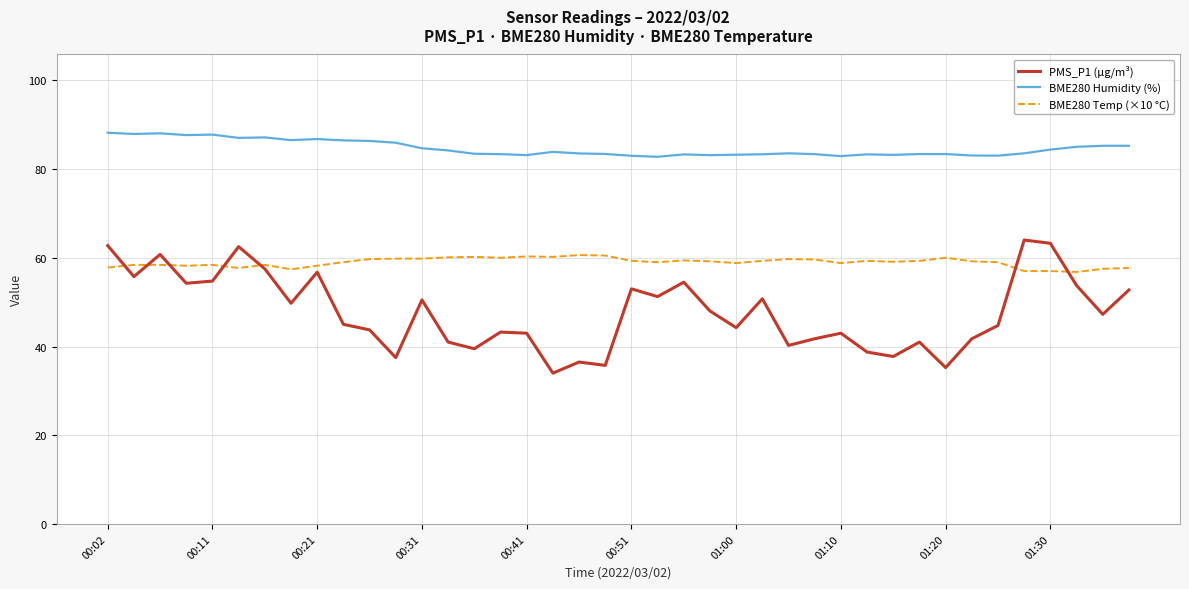

True or false: BME280 Temp (×10 °C) has more than 1 interior local peaks.

True